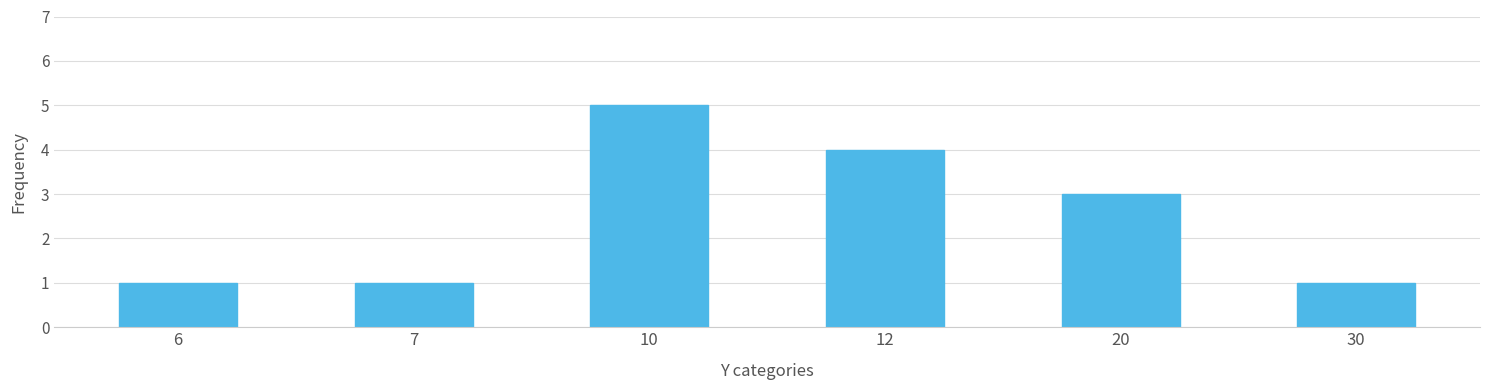

Reading left to right, transcribe all the data shown in this chart.

1	1	5	4	3	1